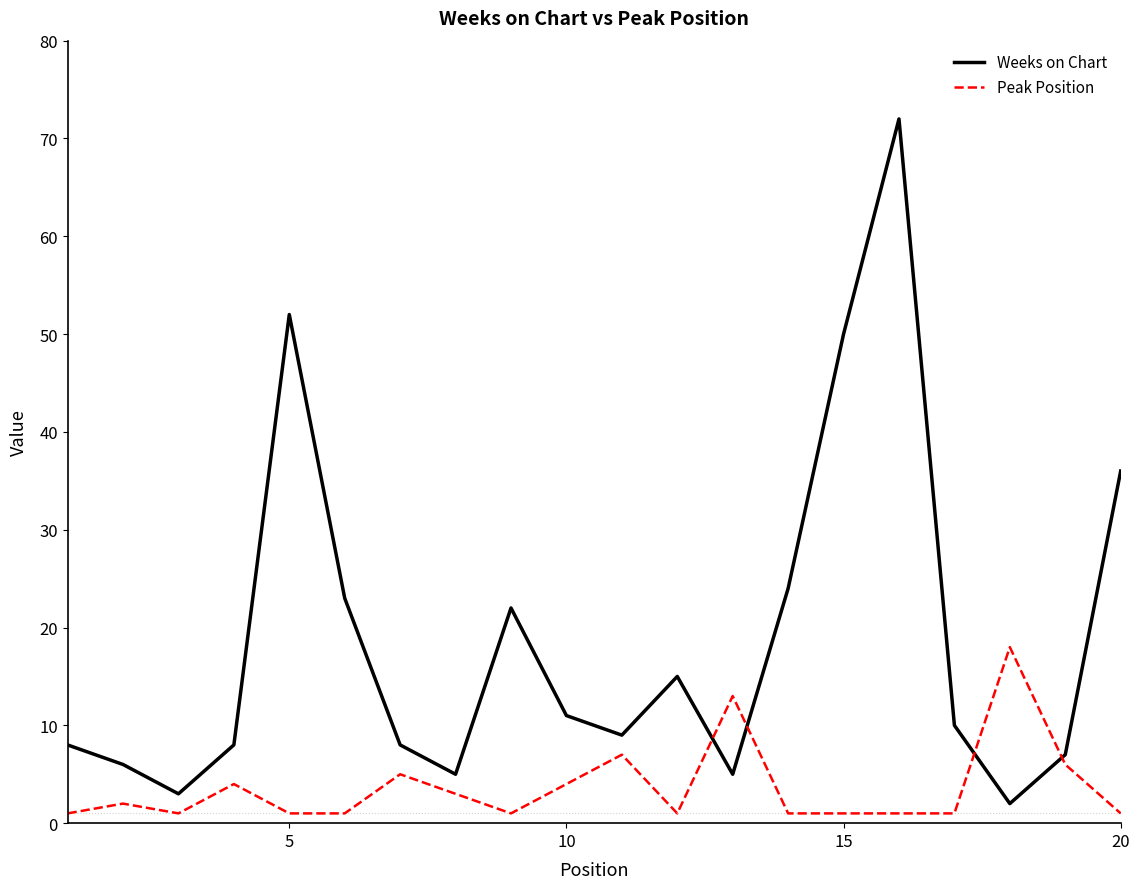

What is the difference between the maximum and minimum values in the Peak Position series?

17